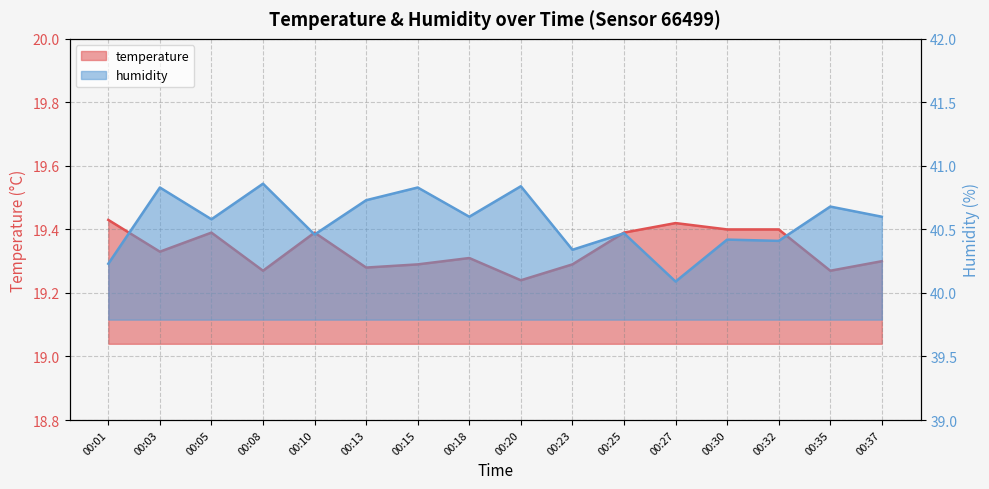

Reading right to left, what are all the values shown in this chart?

temperature: 19.3	19.3	19.4	19.4	19.4	19.4	19.3	19.2	19.3	19.3	19.3	19.4	19.3	19.4	19.3	19.4
humidity: 40.6	40.7	40.4	40.4	40.1	40.5	40.3	40.8	40.6	40.8	40.7	40.5	40.9	40.6	40.8	40.2